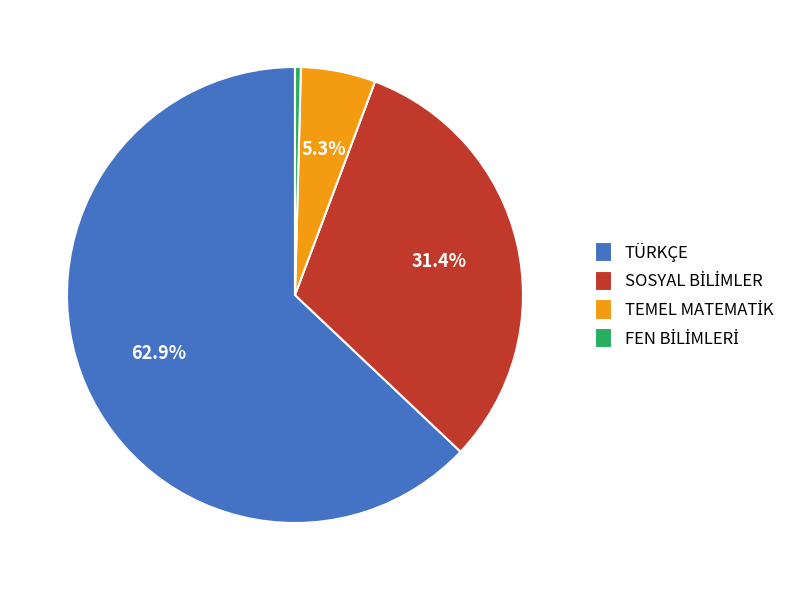

How much of the chart is everything except TÜRKÇE?

37.1%